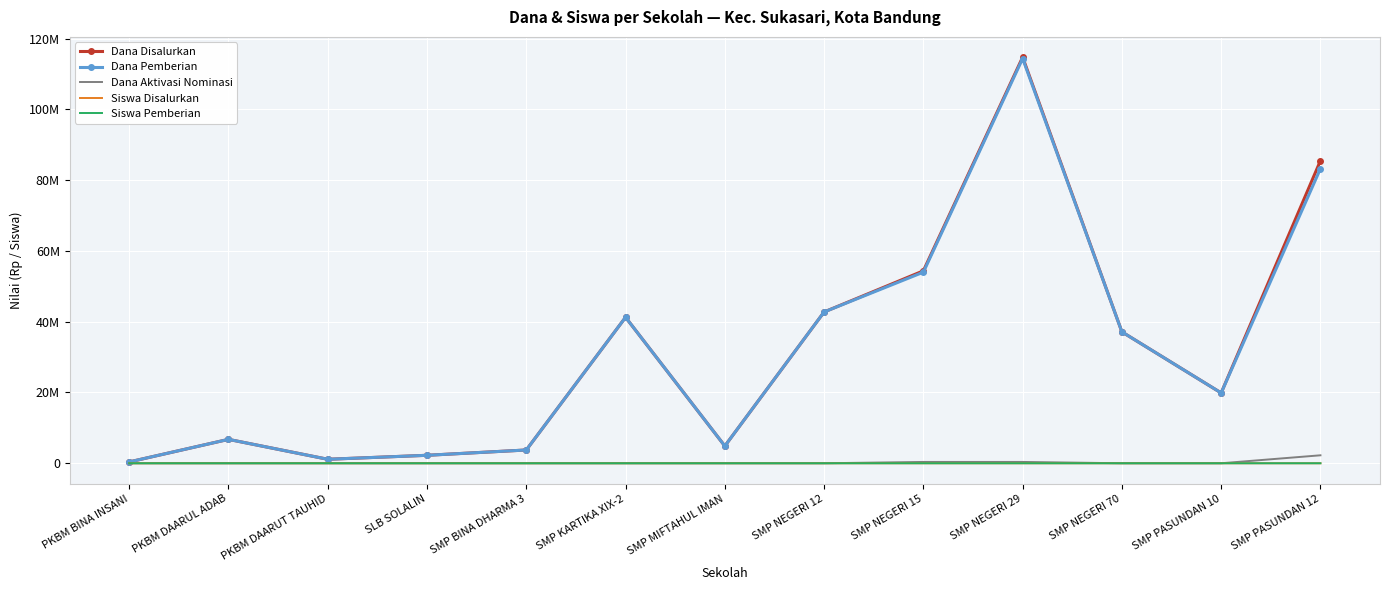

What is the lowest value of the Dana Disalurkan series?

375000